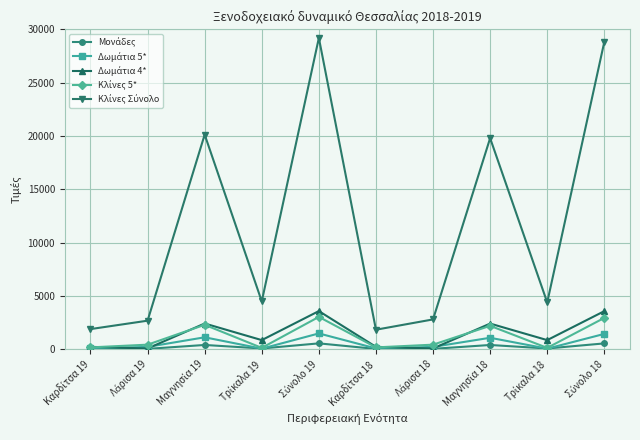

What is the maximum value shown in the chart?

29193